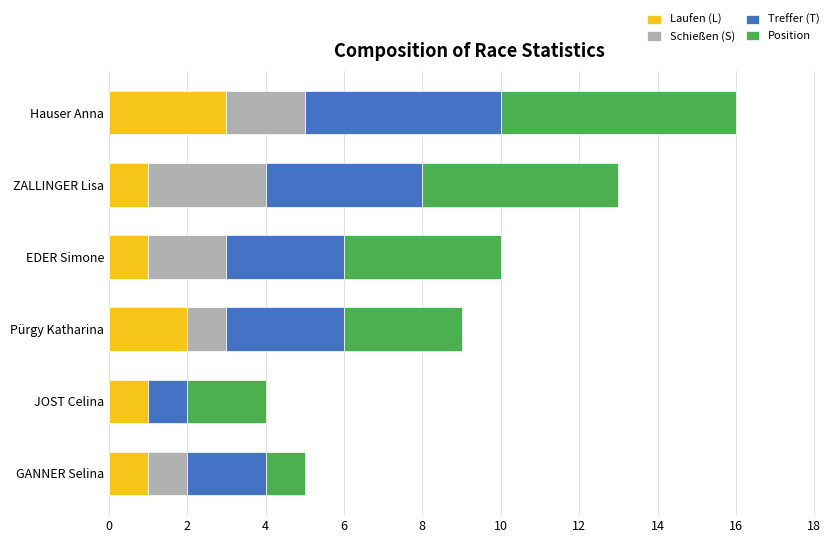

What is the total value across all series at JOST Celina?

4